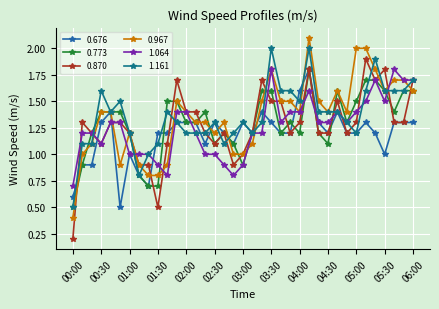

What is the highest value of the 1.064 series?

1.8